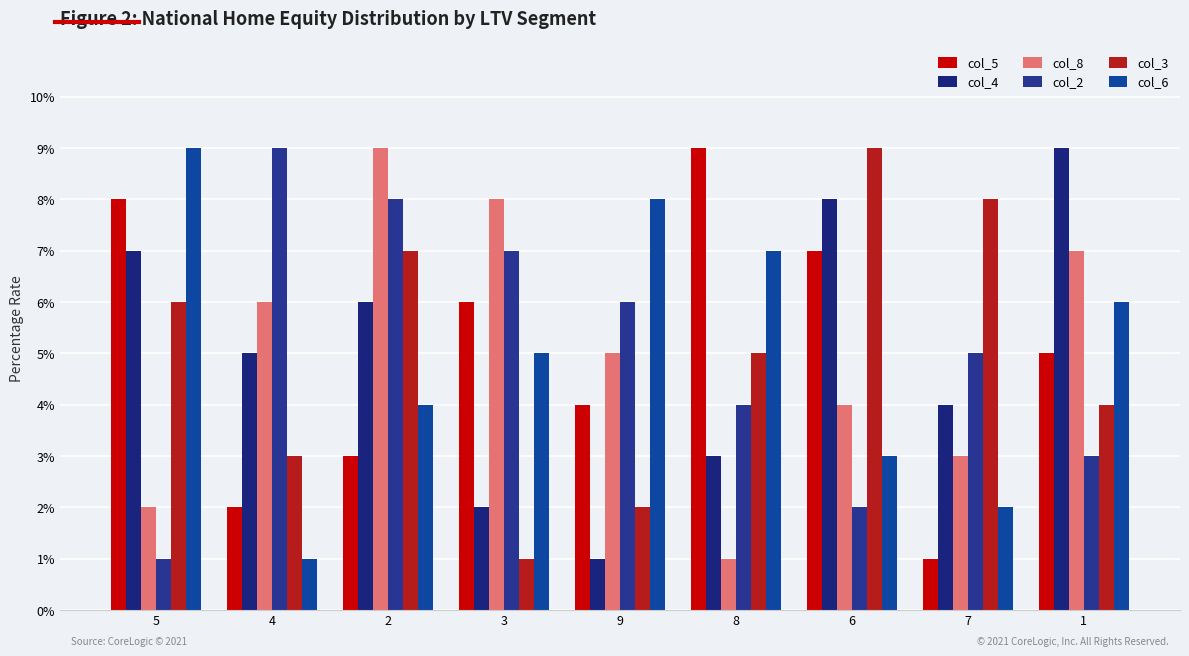

What is the label of the 9th bar from the left?

1